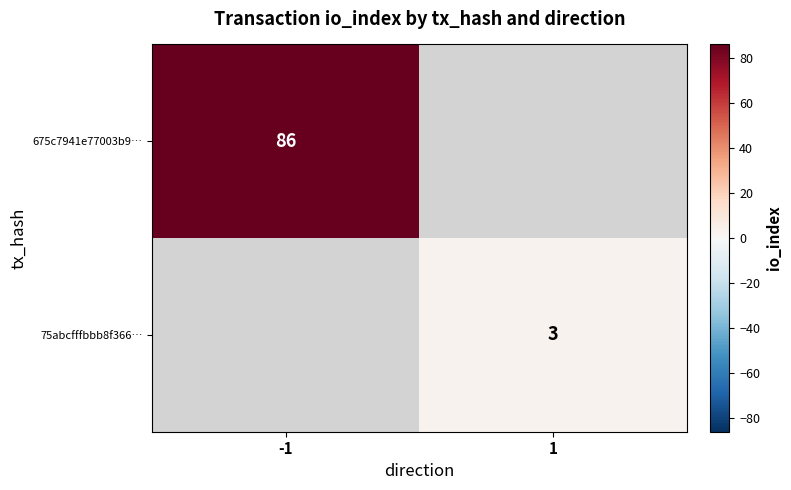

True or false: 675c7941e77003b9… has a value of 86 at -1.

True